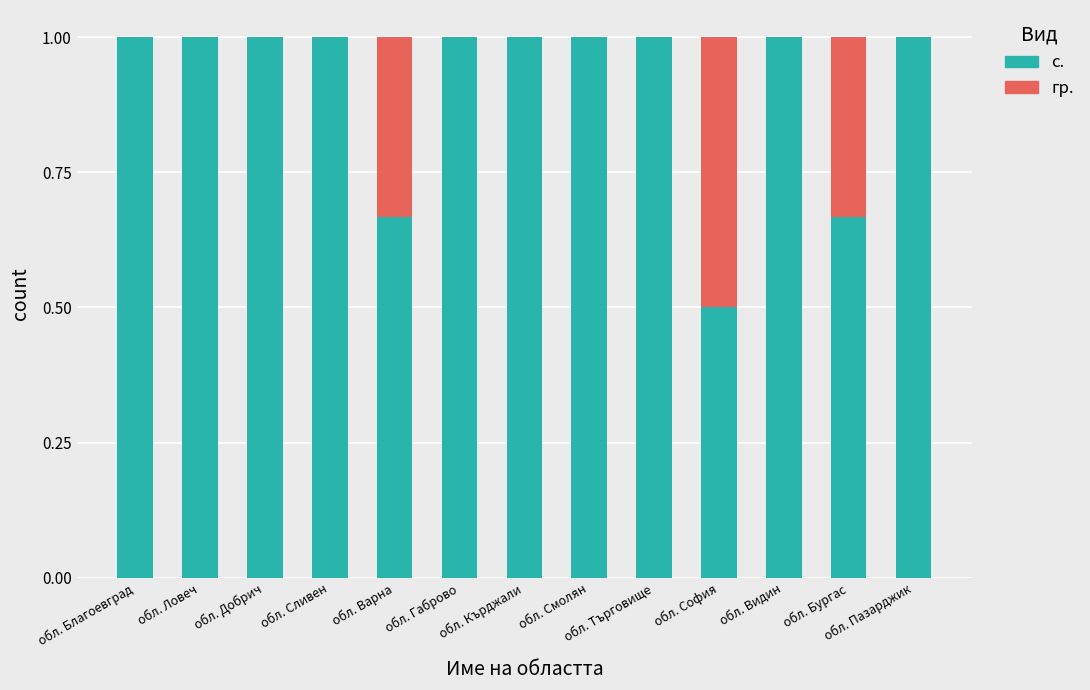

What is the total value across all series at обл. Добрич?

1.0